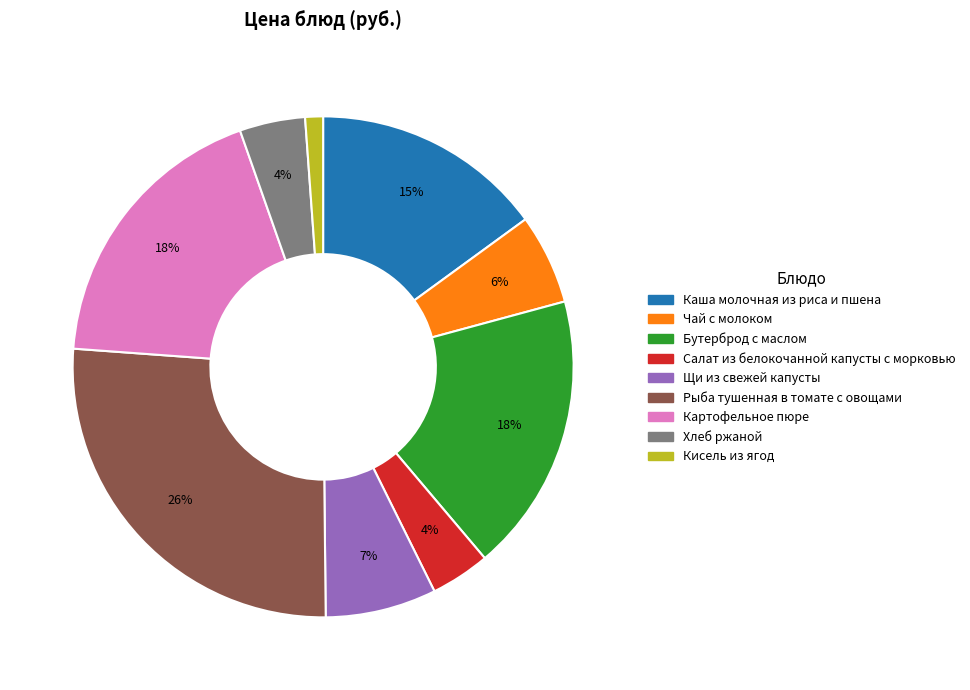

Combined, do Кисель из ягод and Бутерброд с маслом account for over 50%?

No